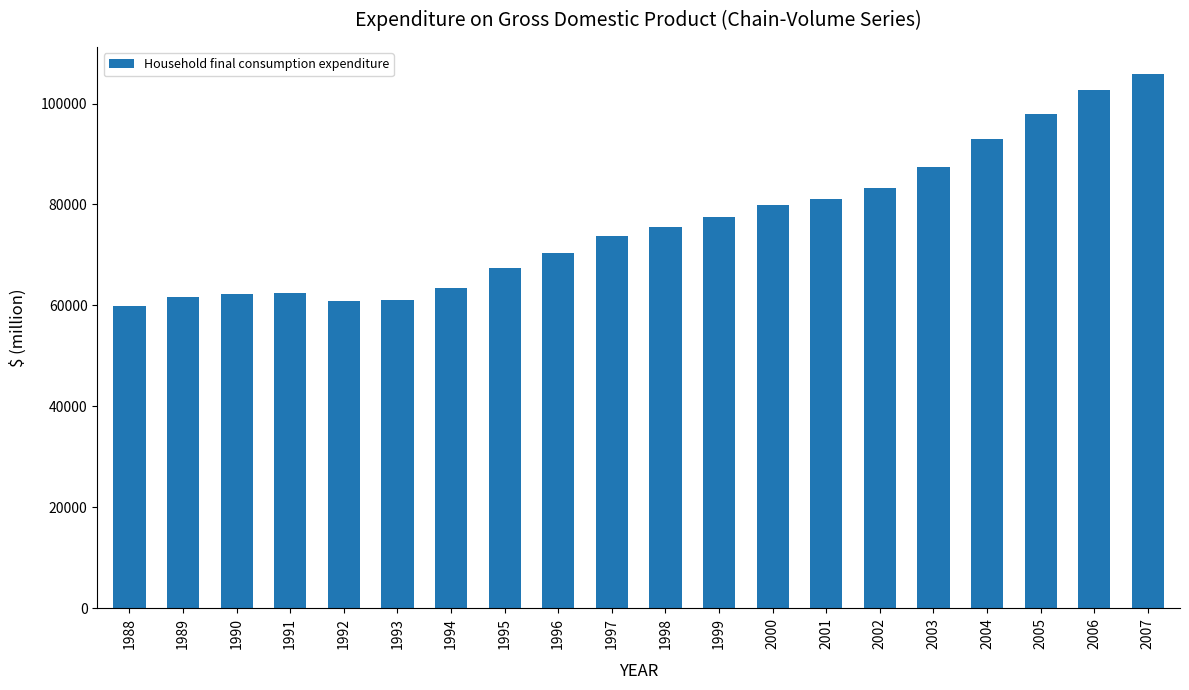

What is the greatest value displayed?

105901